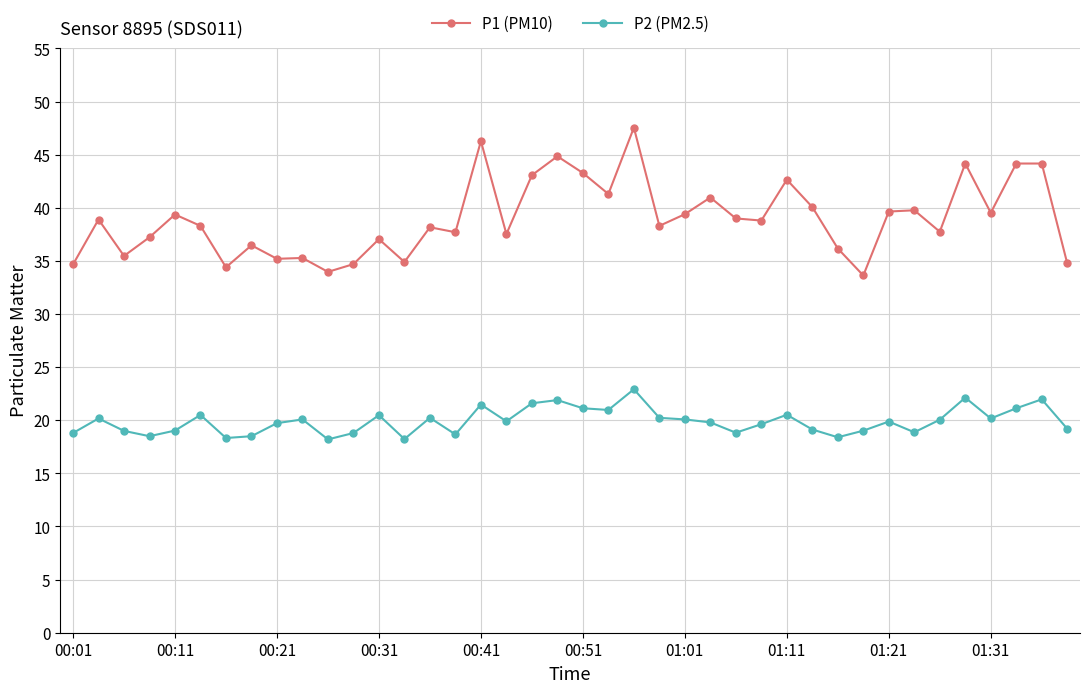

Rank the series by their maximum value, from highest to lowest.

P1 (PM10), P2 (PM2.5)